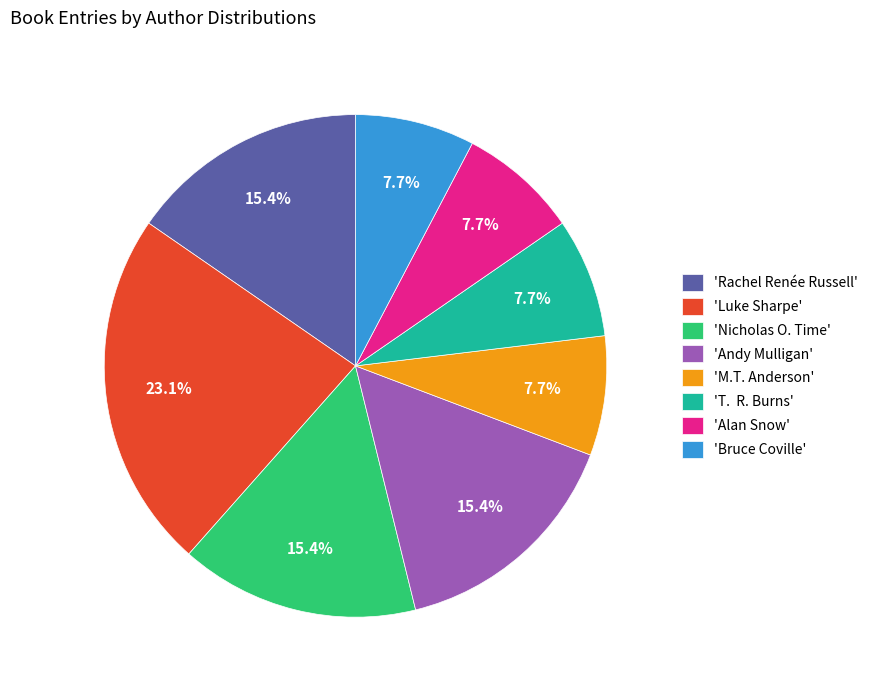

What is the total percentage of 'Alan Snow' and 'Rachel Renée Russell'?

23.1%